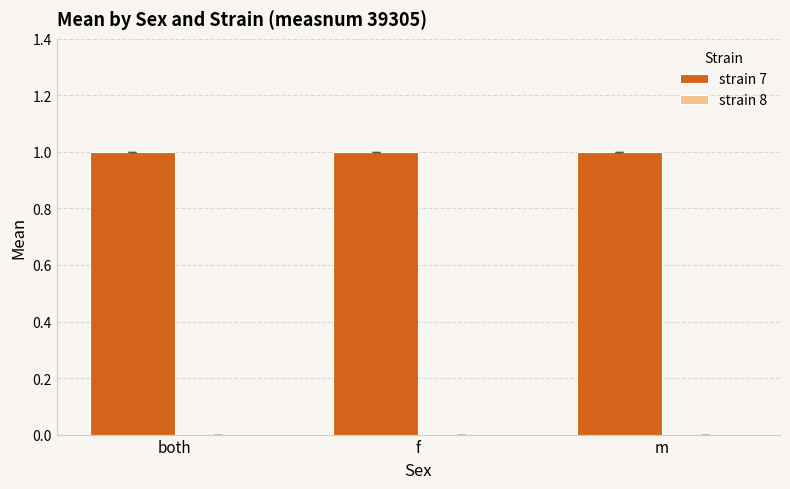

What is the label of the 3rd bar from the right?

both